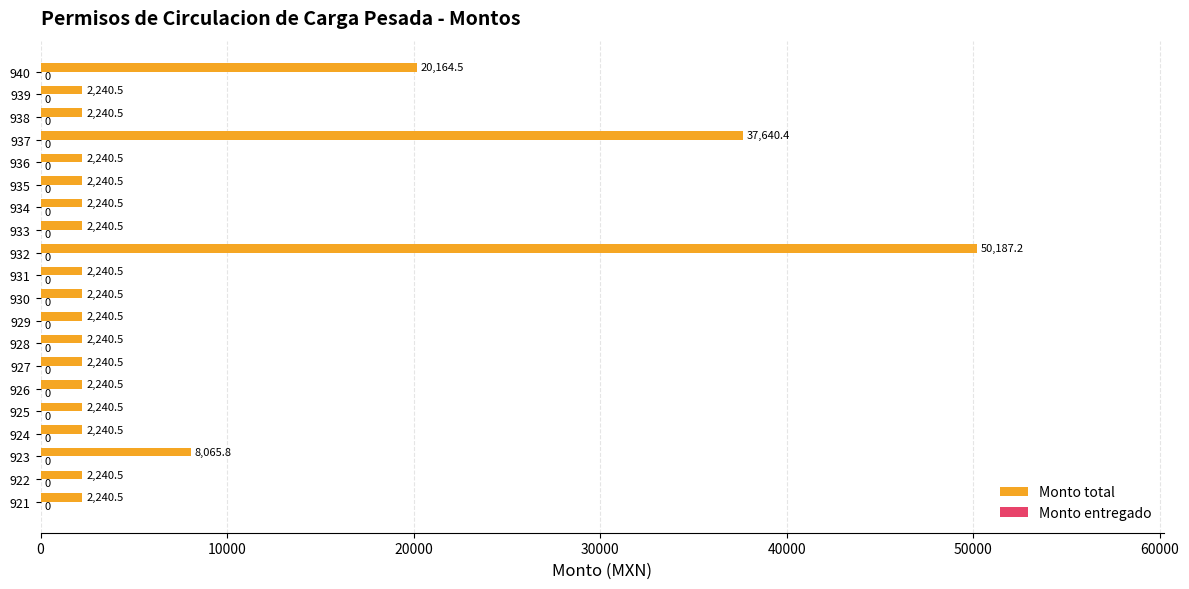

Is it true that the value at 932 is 78798.9?

False